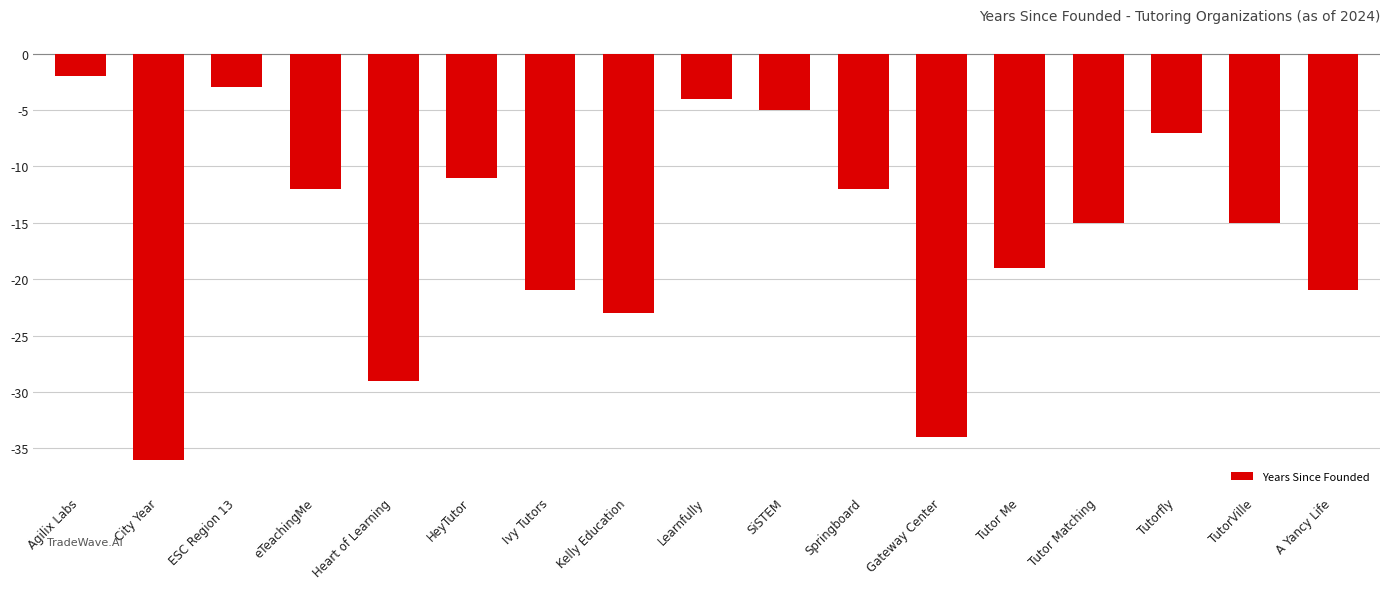

Is it true that the value at Gateway Center is -9?

False